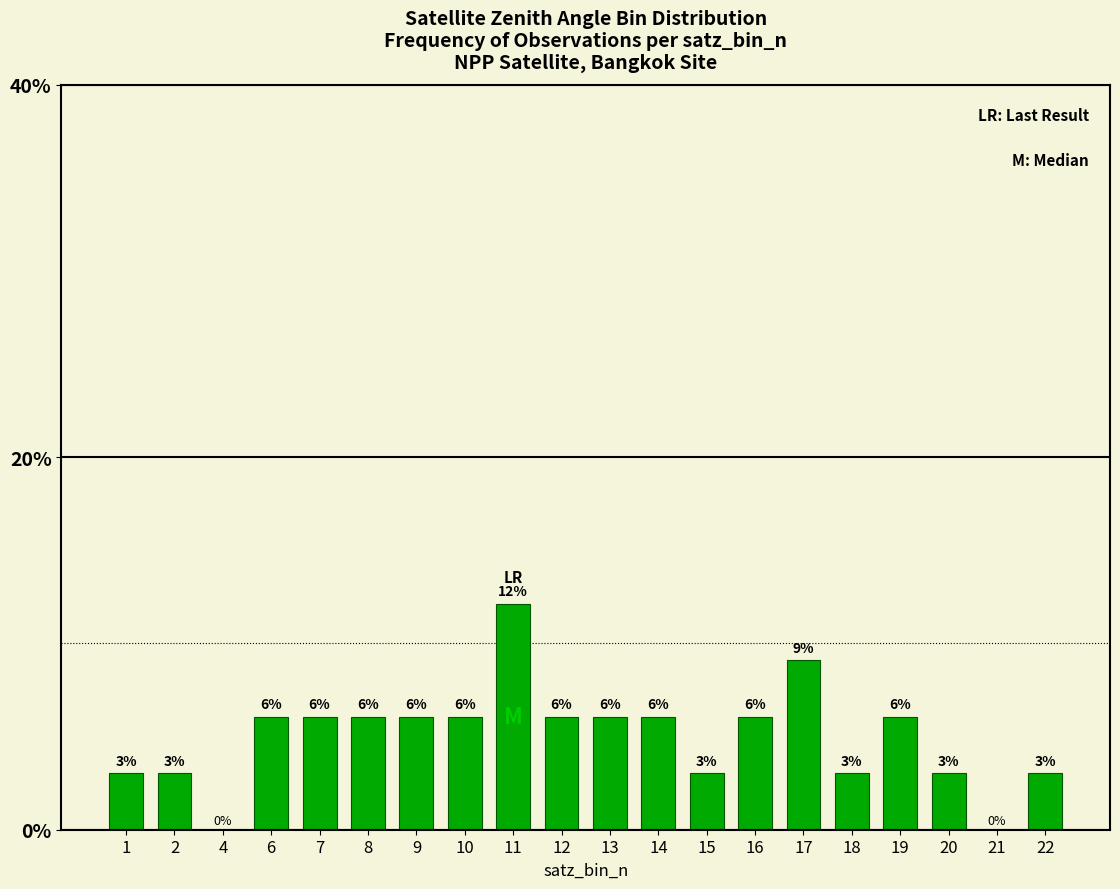

At which label is the value closest to 6?

6